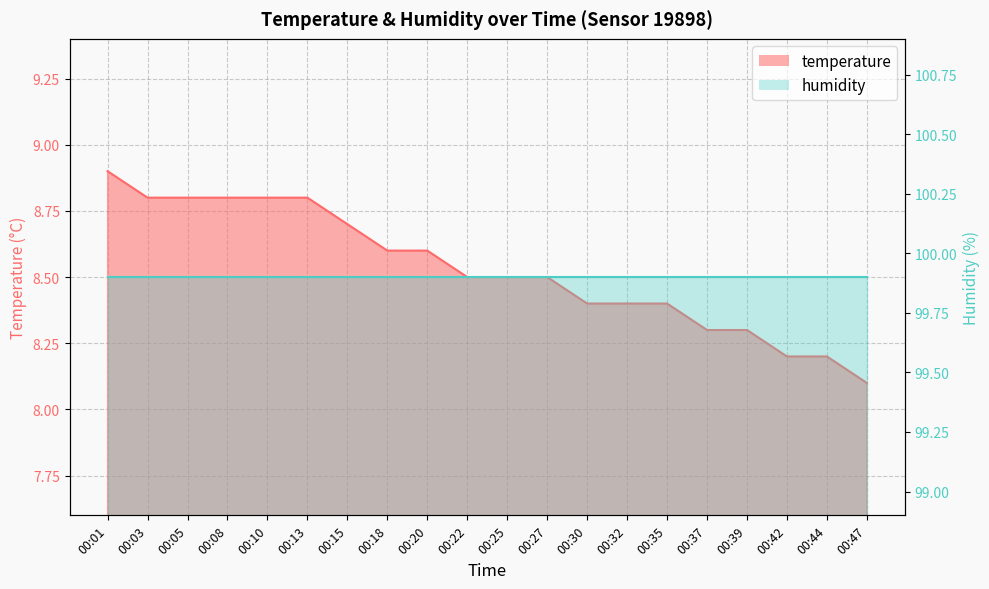

Reading left to right, list all the values displayed in this chart.

00:01=8.9	00:03=8.8	00:05=8.8	00:08=8.8	00:10=8.8	00:13=8.8	00:15=8.7	00:18=8.6	00:20=8.6	00:22=8.5	00:25=8.5	00:27=8.5	00:30=8.4	00:32=8.4	00:35=8.4	00:37=8.3	00:39=8.3	00:42=8.2	00:44=8.2	00:47=8.1